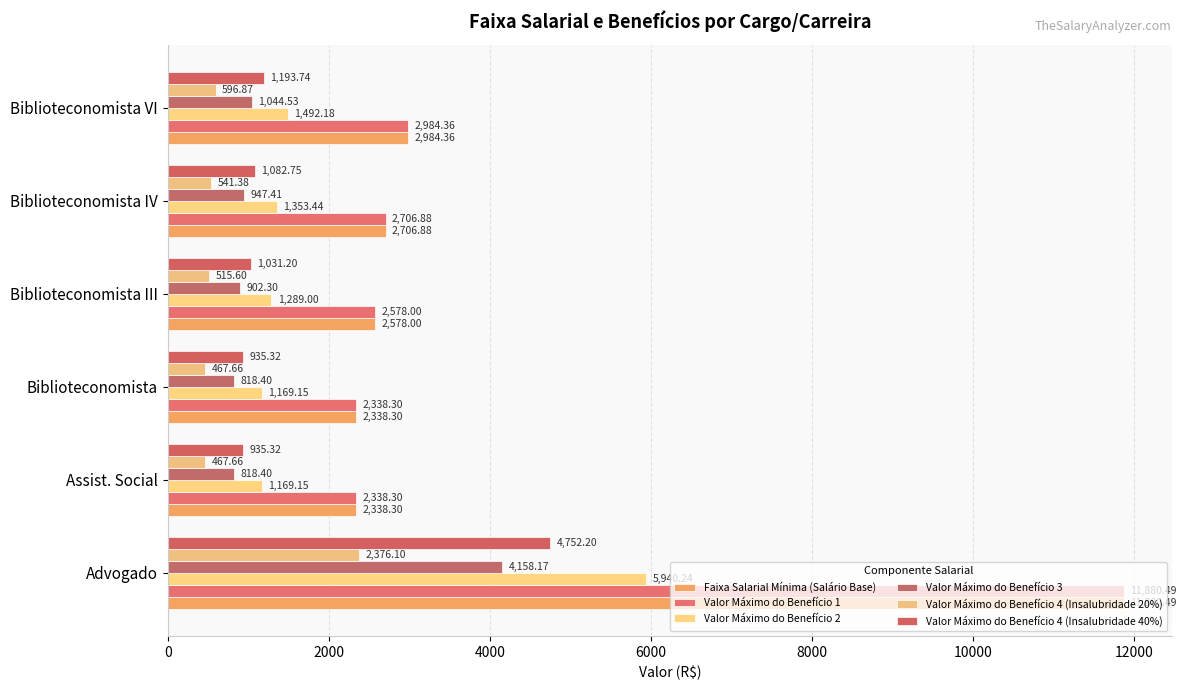

How many data points in Valor Máximo do Benefício 2 are less than 1353?

3